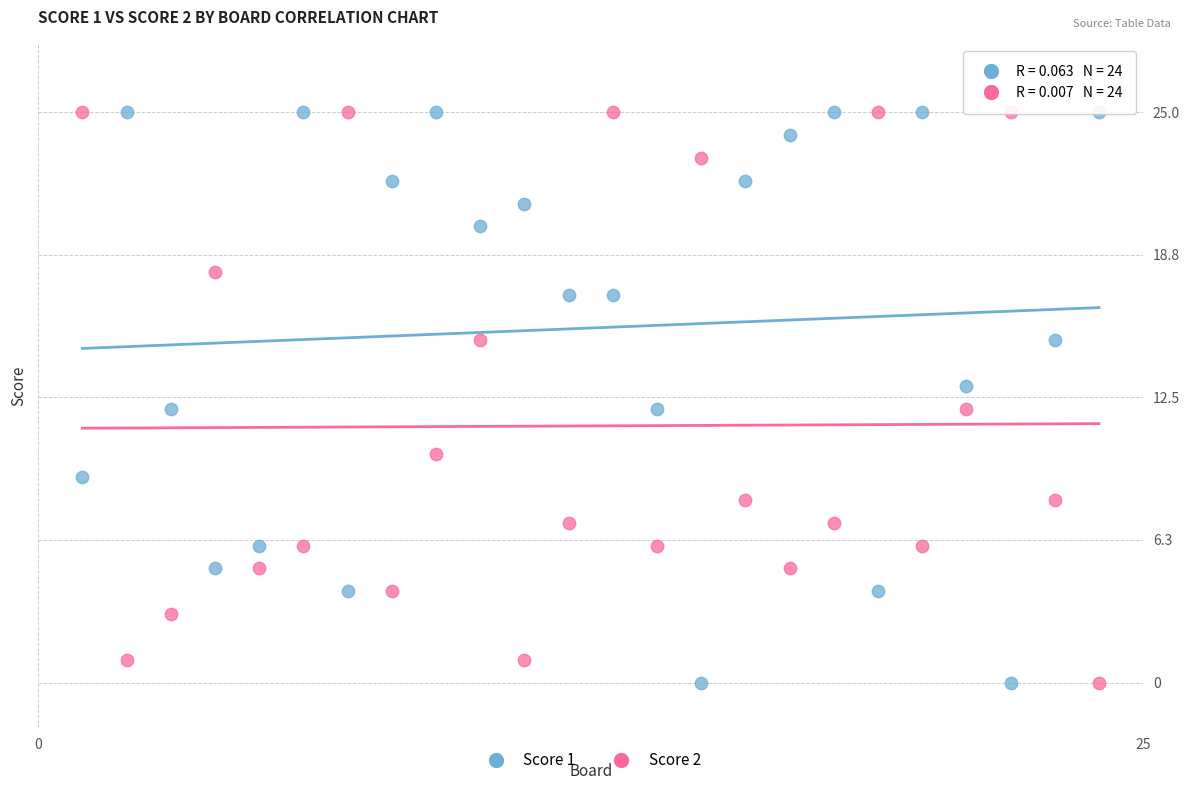

What is the X range (max minus min) for the scatter plot?

23